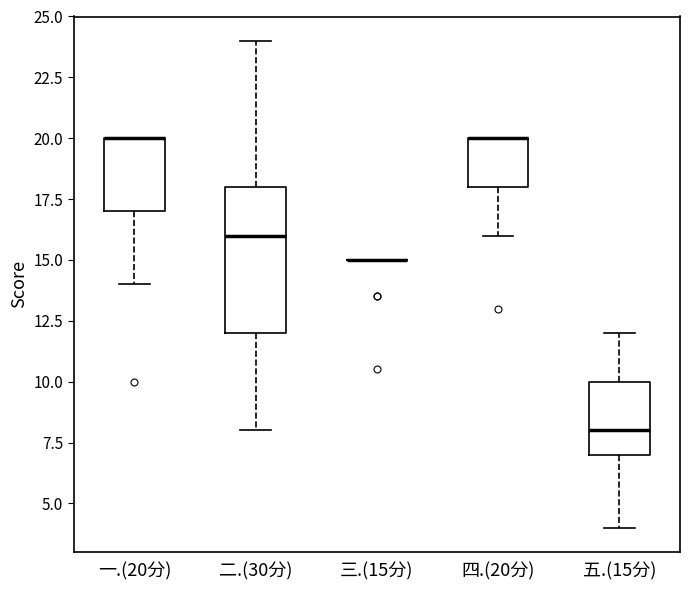

Comparing the boxes themselves (not the whiskers), which one is the tallest?

二.(30分)